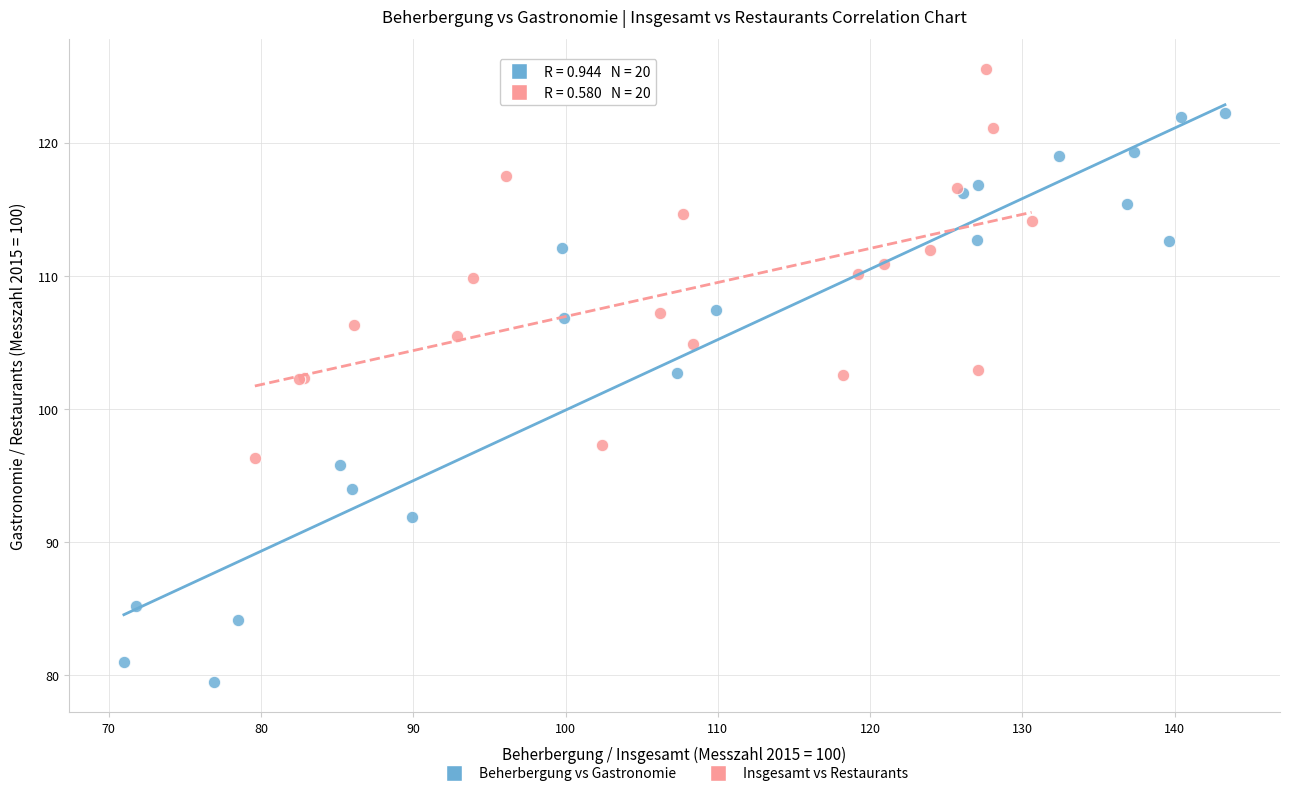

What are all the series names shown in the legend?

Beherbergung vs Gastronomie, Insgesamt vs Restaurants